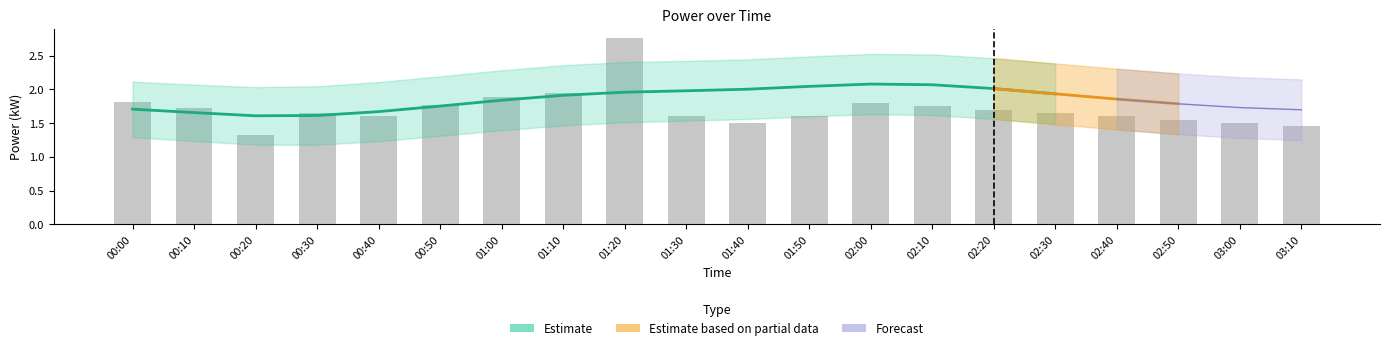

What is the value of the power bar at the 6th from the left?

1.8